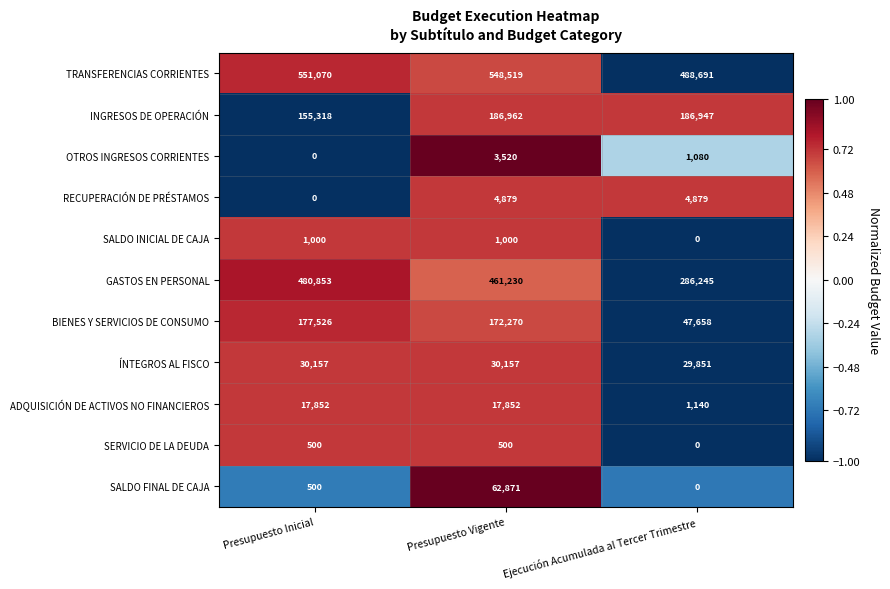

What is the difference between the second highest and minimum values in the RECUPERACIÓN DE PRÉSTAMOS series?

4879